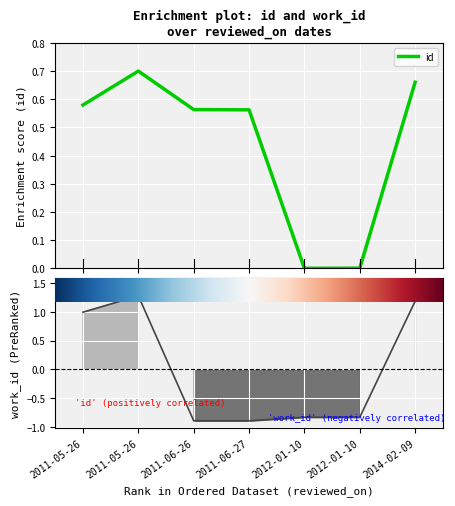

Rank the series at 2012-01-10 from lowest to highest value.

work_id, id